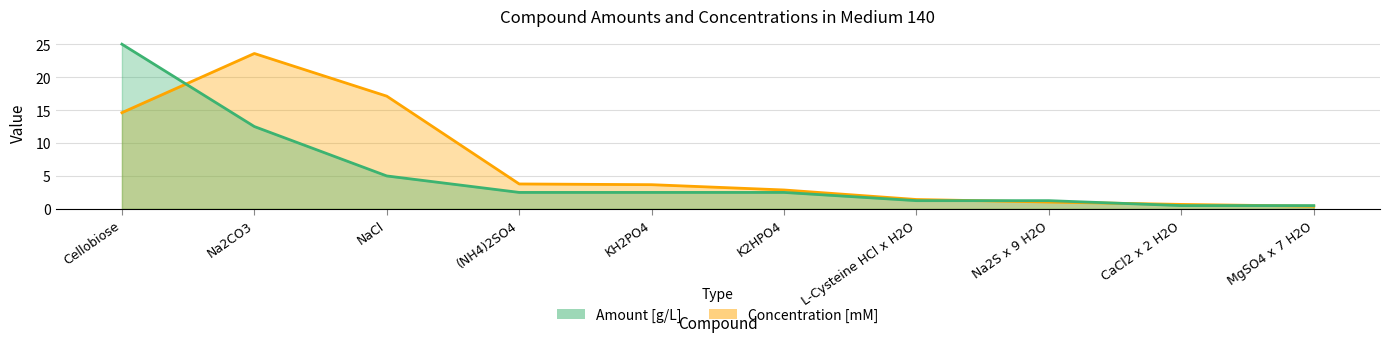

What is the difference between the Amount [g/L] values at CaCl2 x 2 H2O and (NH4)2SO4?

2.0